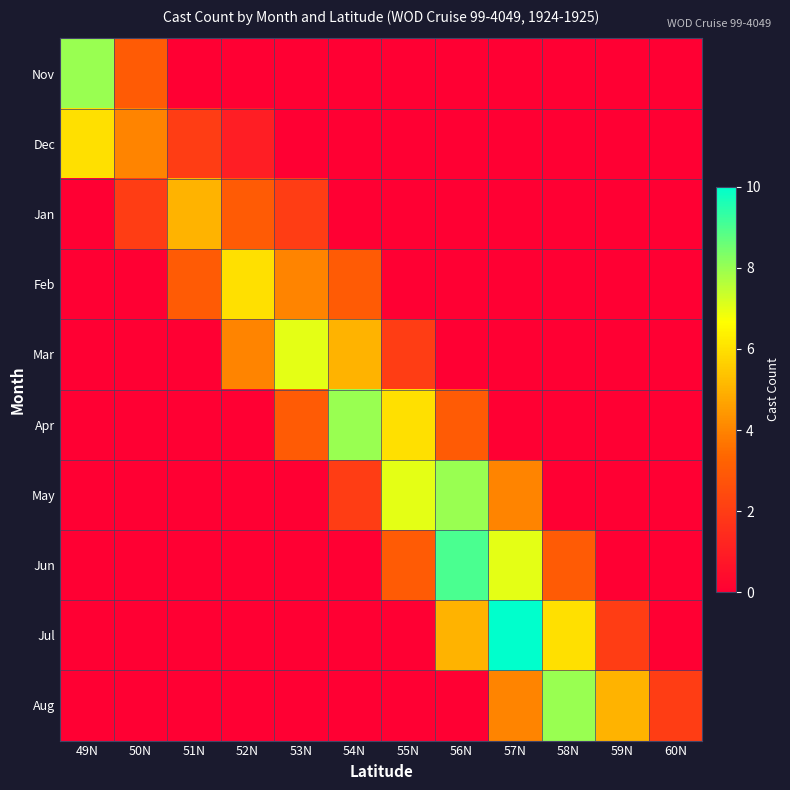

At which category does the chart reach its peak across all series?

57N